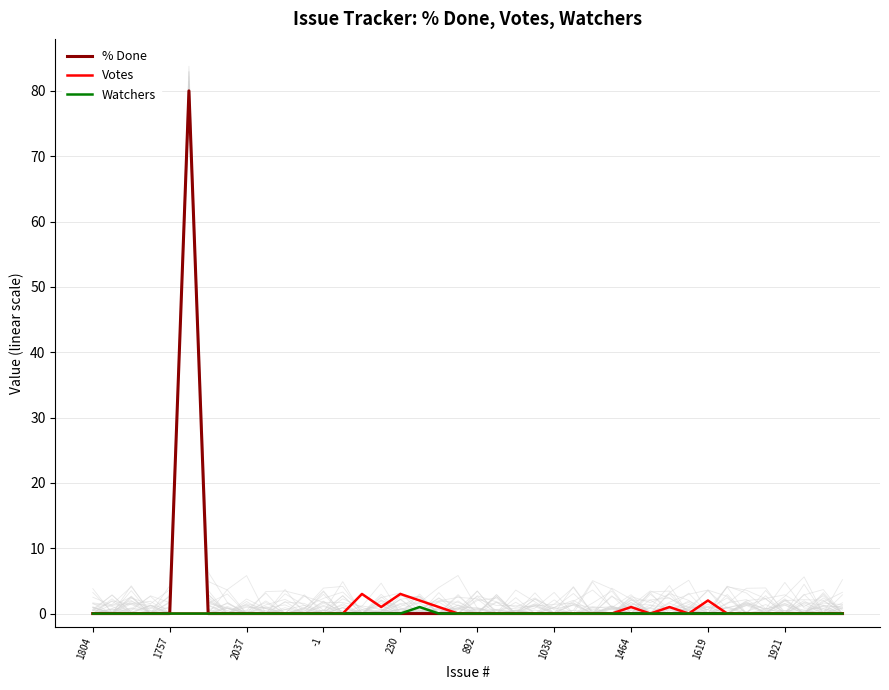

True or false: Watchers has more than 2 points higher than both neighbors.

False